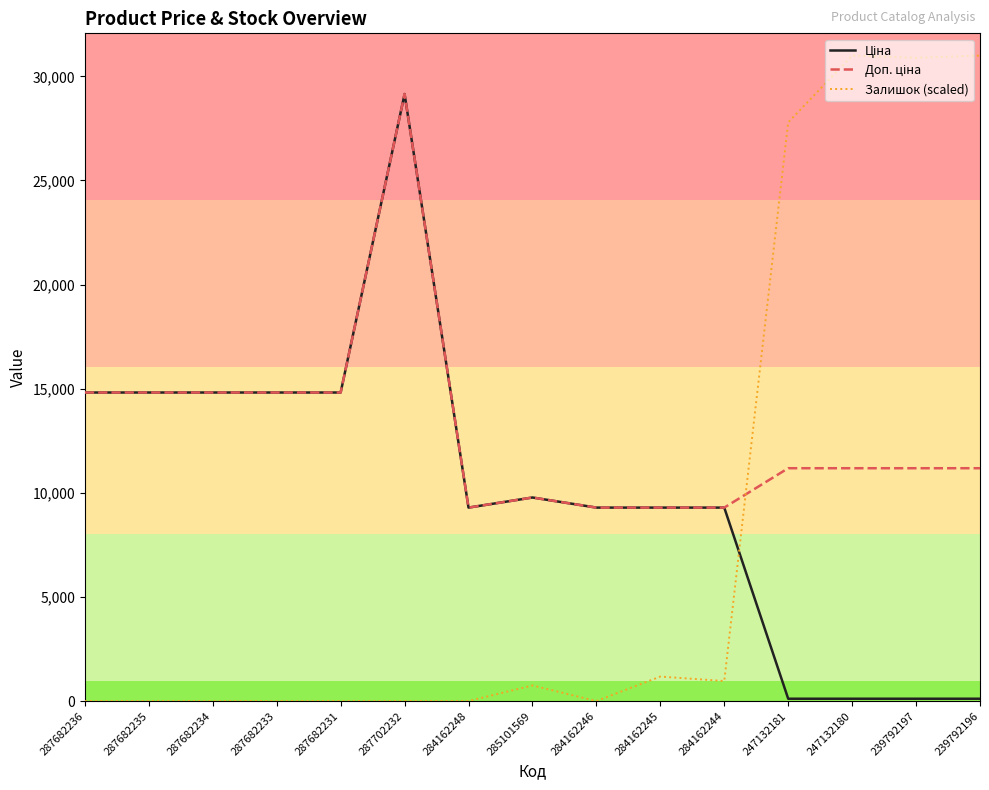

Which series has the largest range (max minus min)?

Залишок (scaled)